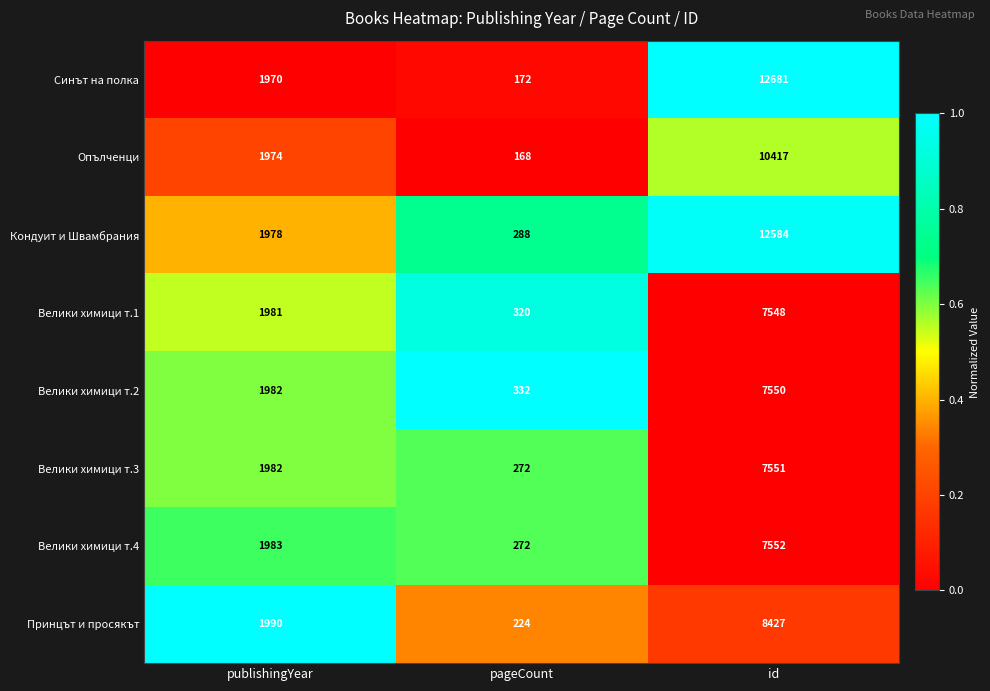

Which category has the highest value across all series?

id